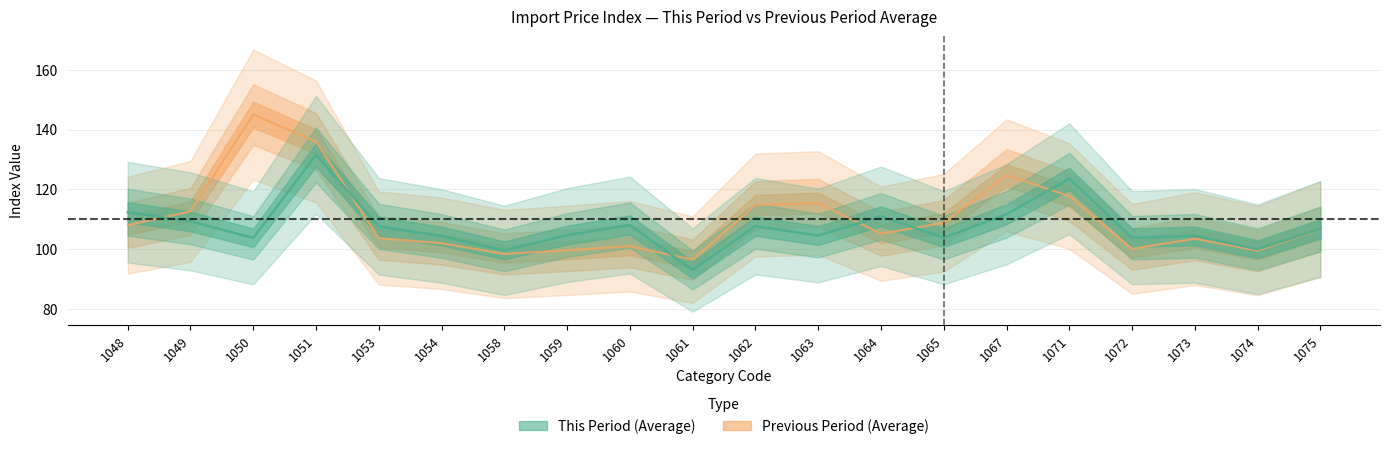

At which category is the sum across all series the highest?

1051